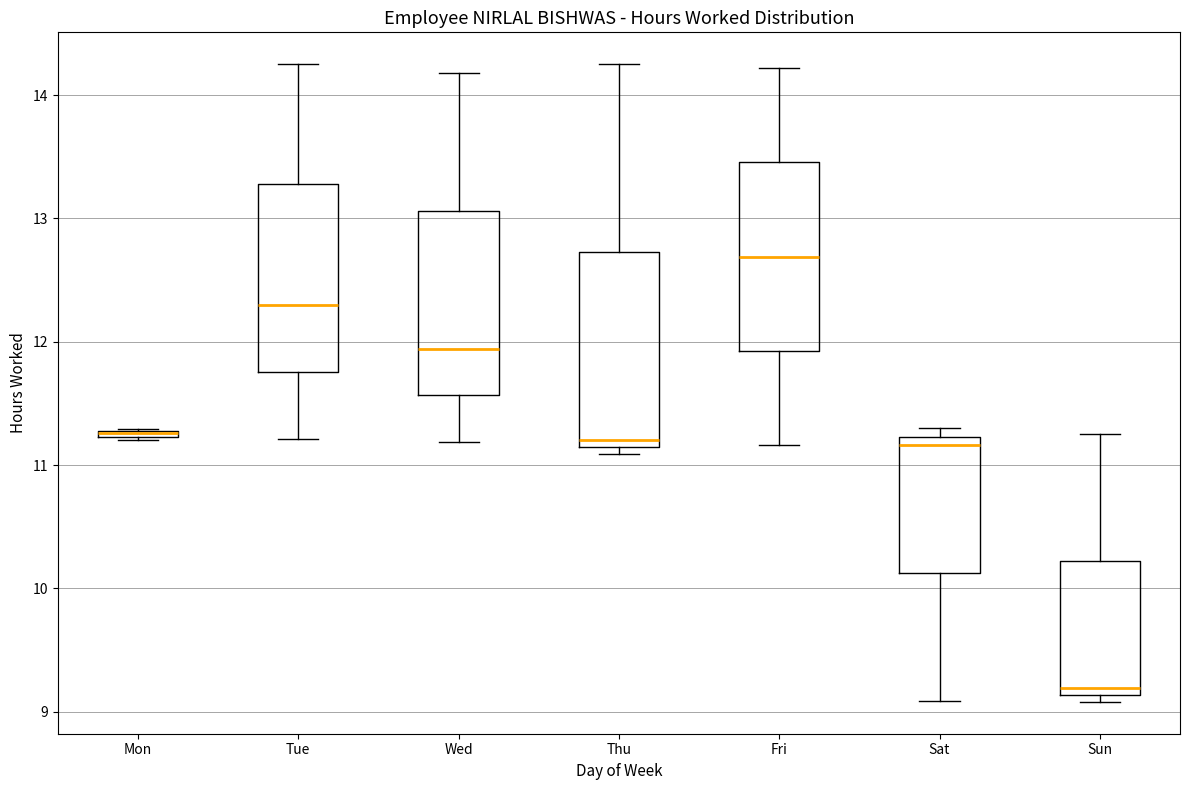

Where does the upper whisker of the box for Fri end on the y-axis? The values are not printed on the chart, so give them approximately, as read against the axis.

14.2